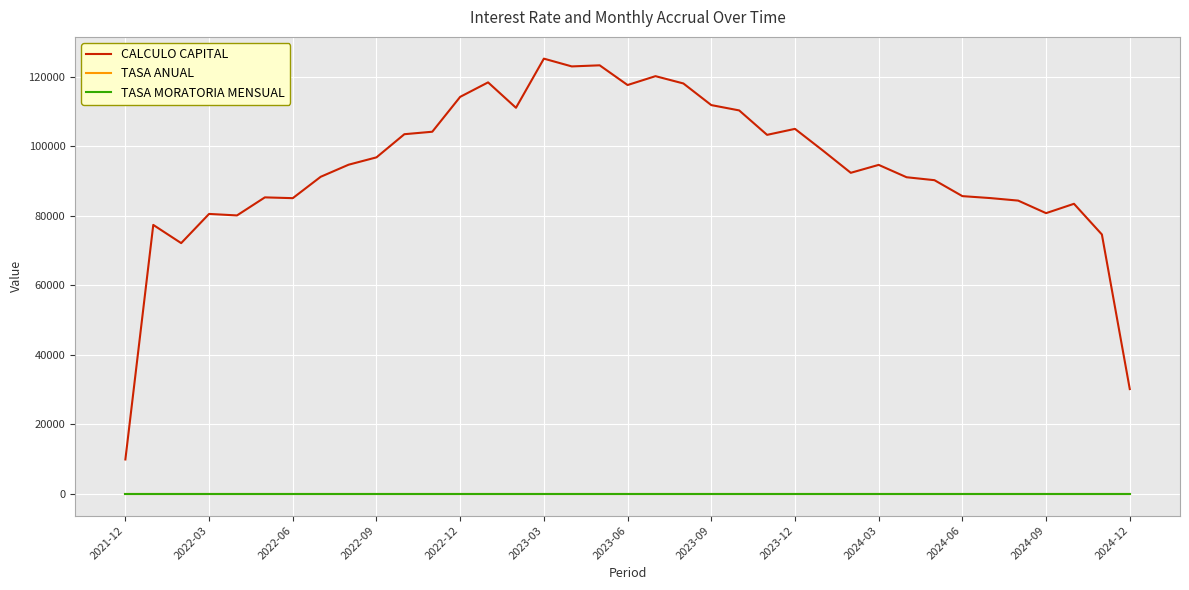

True or false: TASA MORATORIA MENSUAL and TASA ANUAL cross at least once.

False